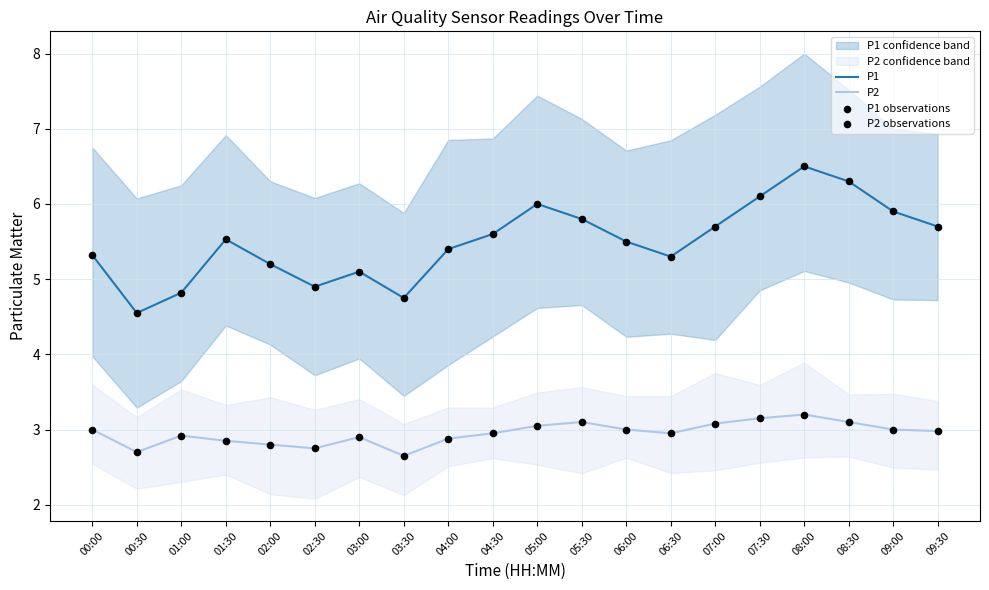

Which series has the widest spread of Y values?

P1